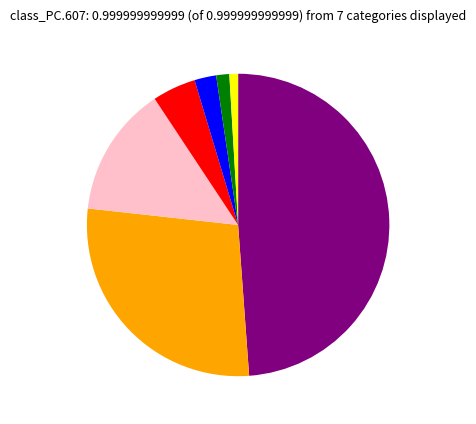

Does any single category account for the majority?

No